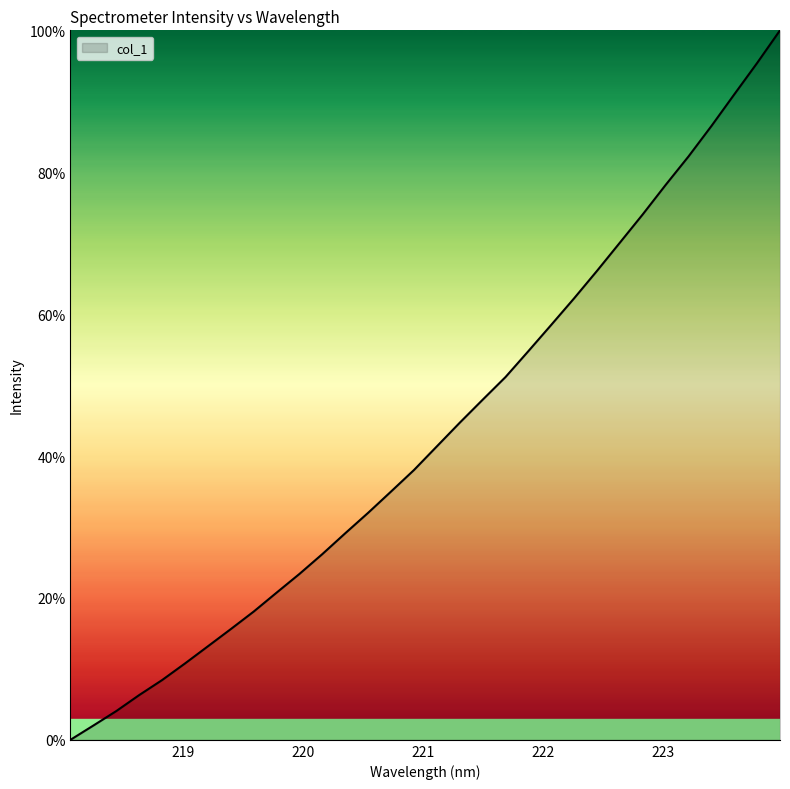

What is the greatest value displayed?

100.0